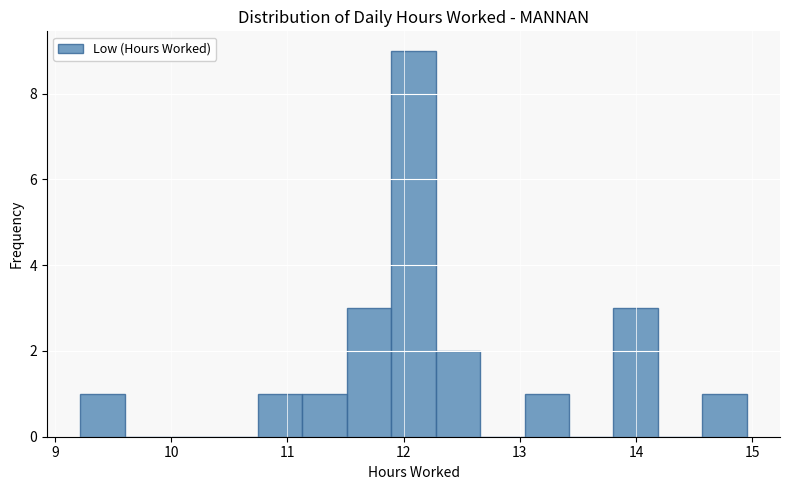

Around what value on the x-axis is the tallest bar? Give the approximate position of its centre, as read against the axis.

12.1